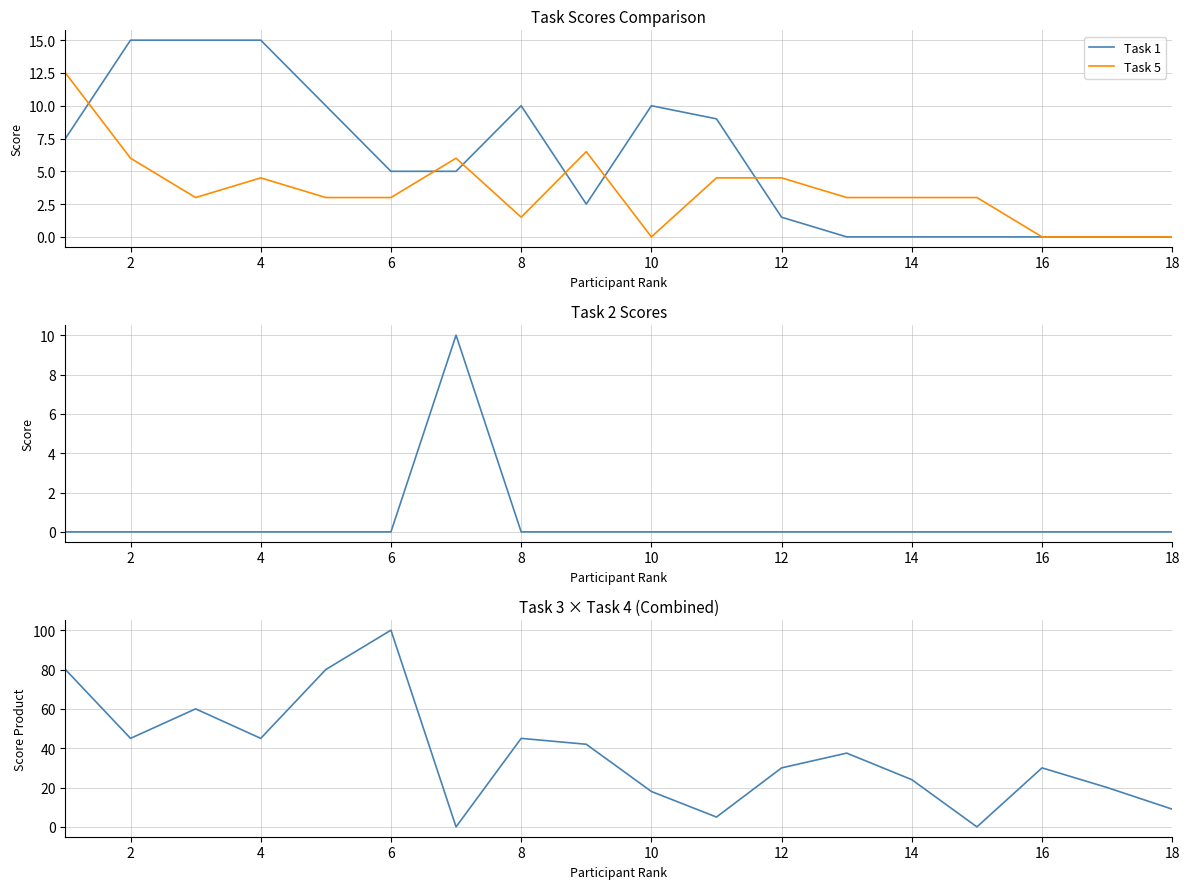

Which series ends up on top after the final intersection of Task 1 and Task3 × Task4?

Task3 × Task4